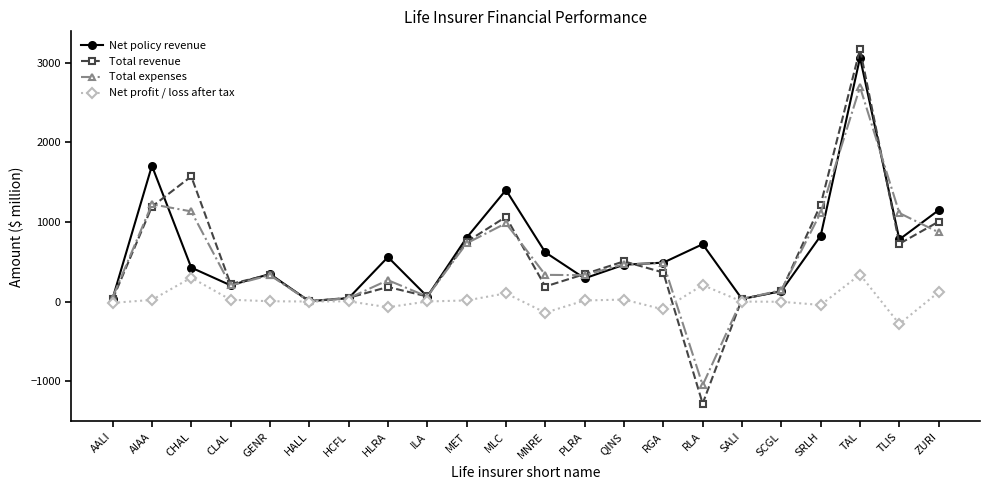

What is the average value of the Total revenue series?

539.4